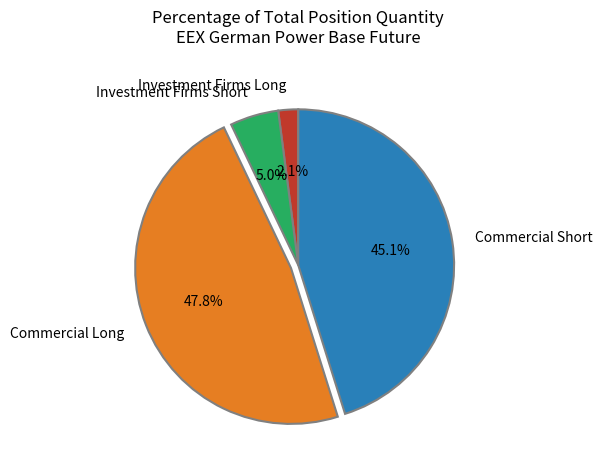

To the nearest percent, what percentage of the pie is Investment Firms Long?

2%